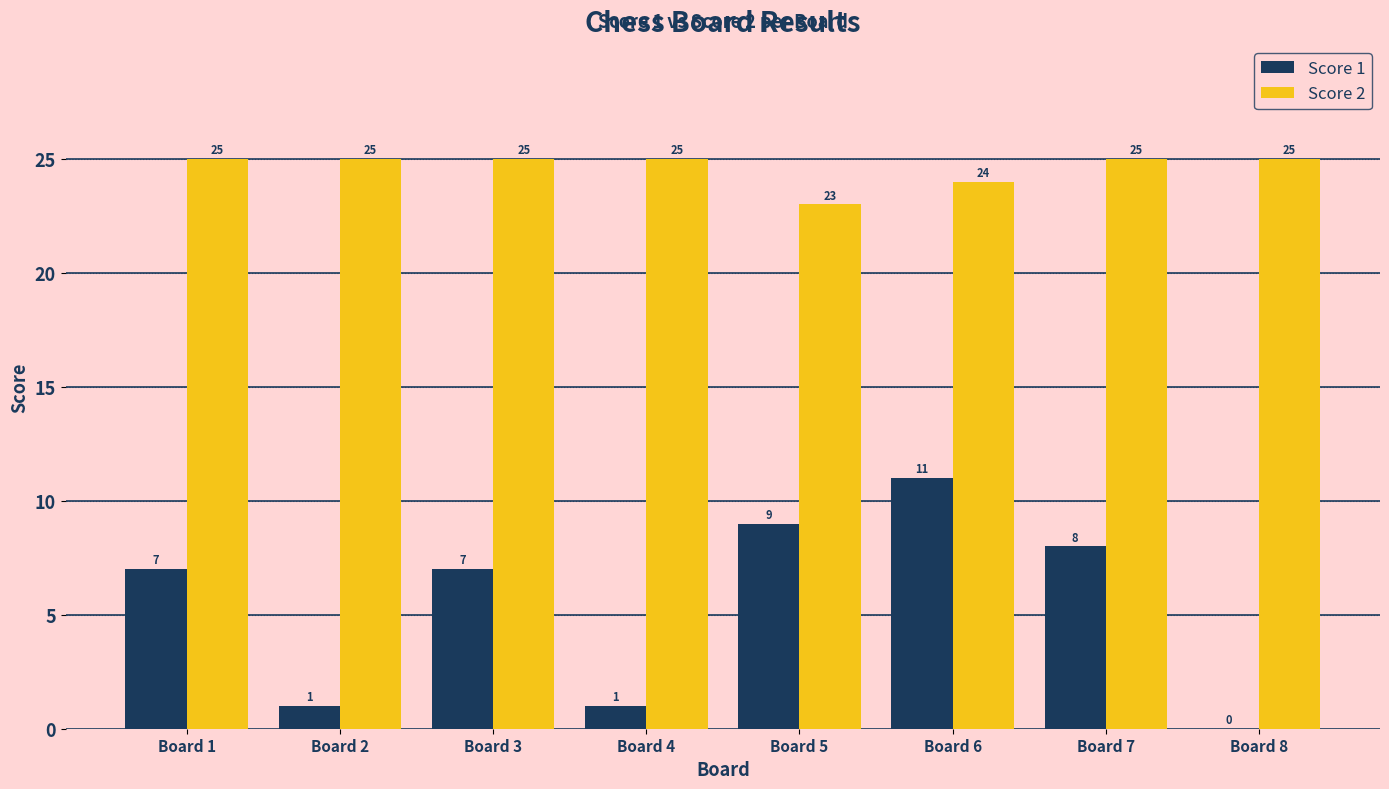

Which series changed the most between Board 4 and Board 5?

Score 1